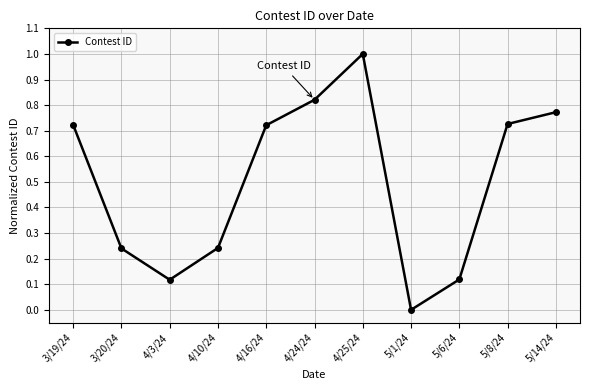

How many values are above zero?

10